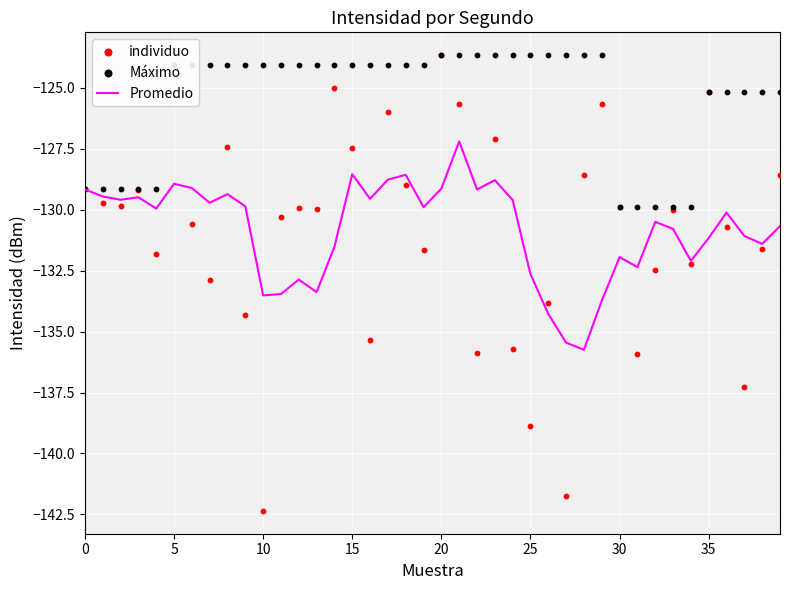

What are all the series names shown in the legend?

Promedio, individuo, Máximo